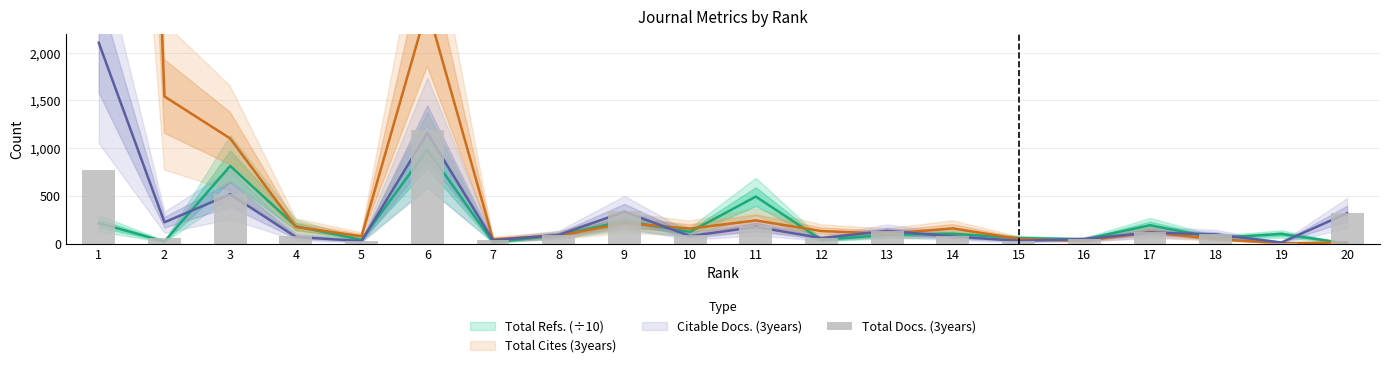

The chart shows a value of 84 at 2. True or false?

False